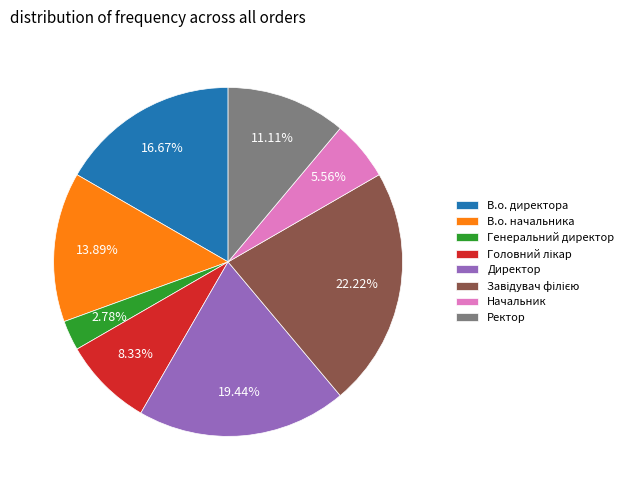

Combined, do Начальник and Директор account for over 50%?

No